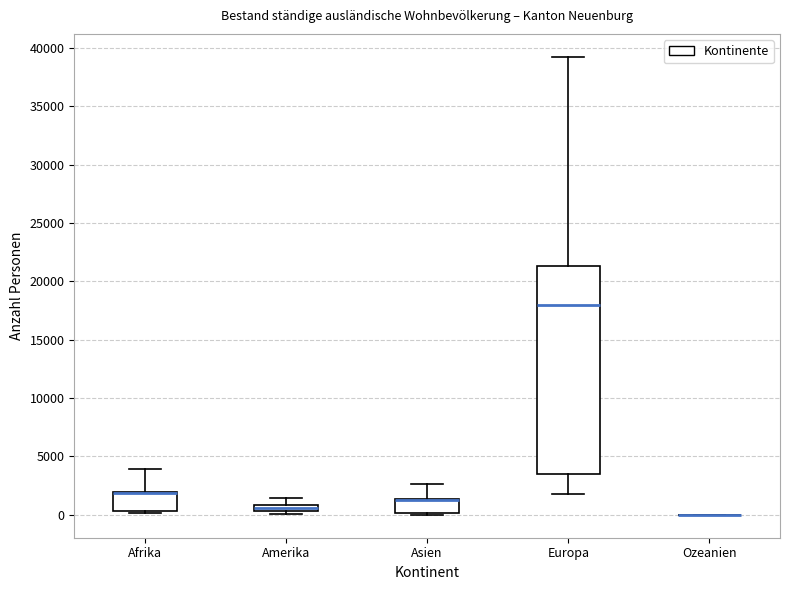

Where does the upper whisker of the box for Asien end on the y-axis? The values are not printed on the chart, so give them approximately, as read against the axis.

2500